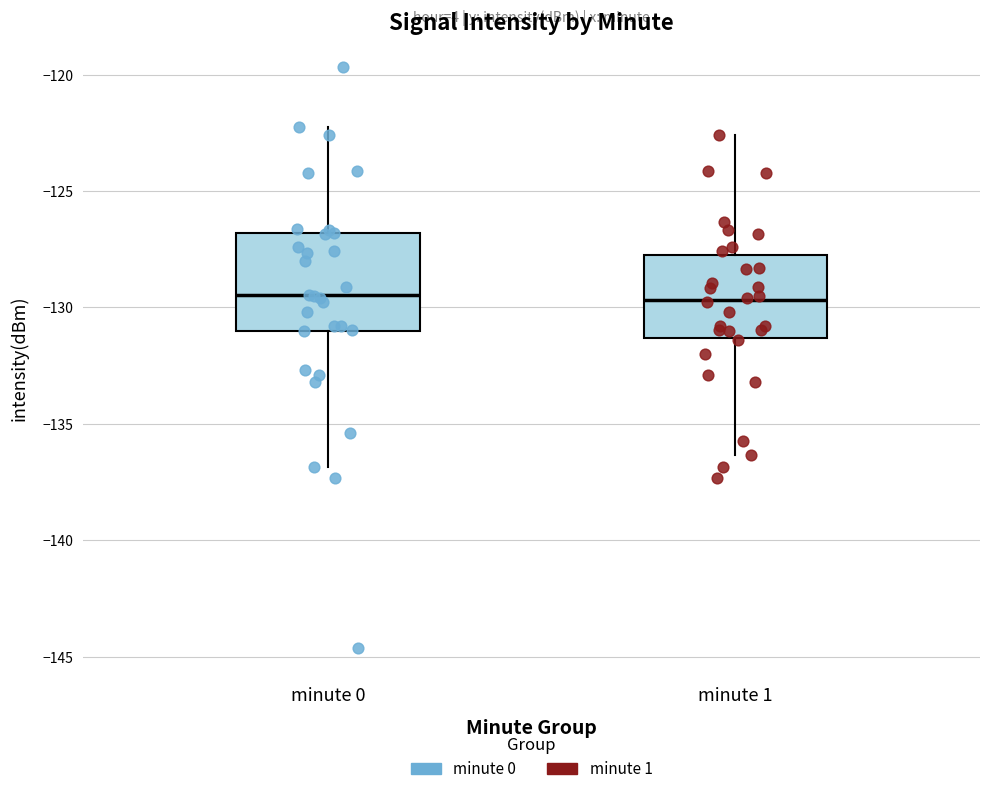

Where is the upper edge of the box for minute 1 on the y-axis? The values are not printed on the chart, so give them approximately, as read against the axis.

-128.0